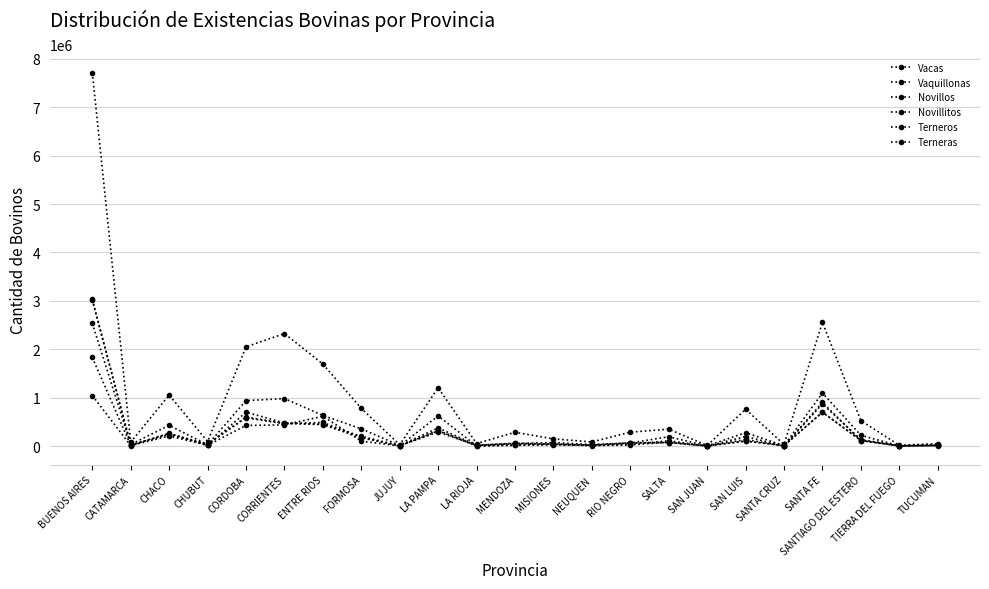

The Novillitos series shows 1729.9 at JUJUY. True or false?

False